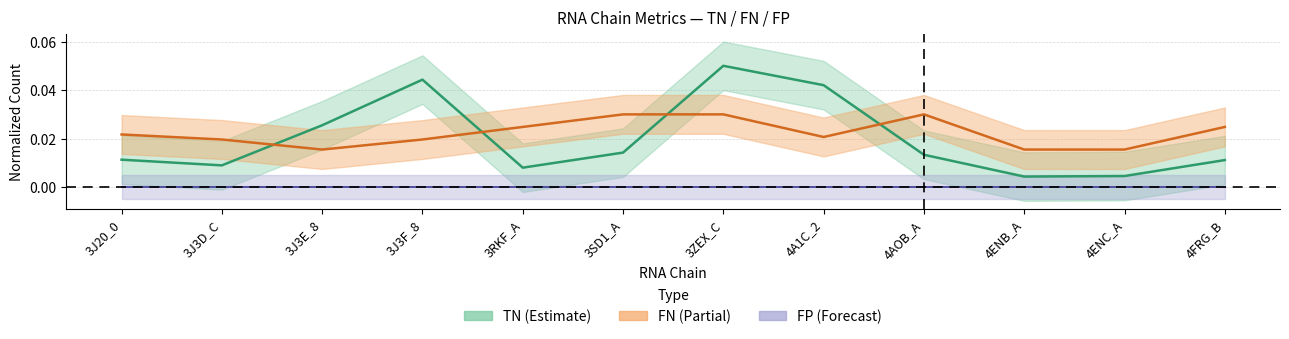

True or false: TN has more than 2 points higher than both neighbors.

False